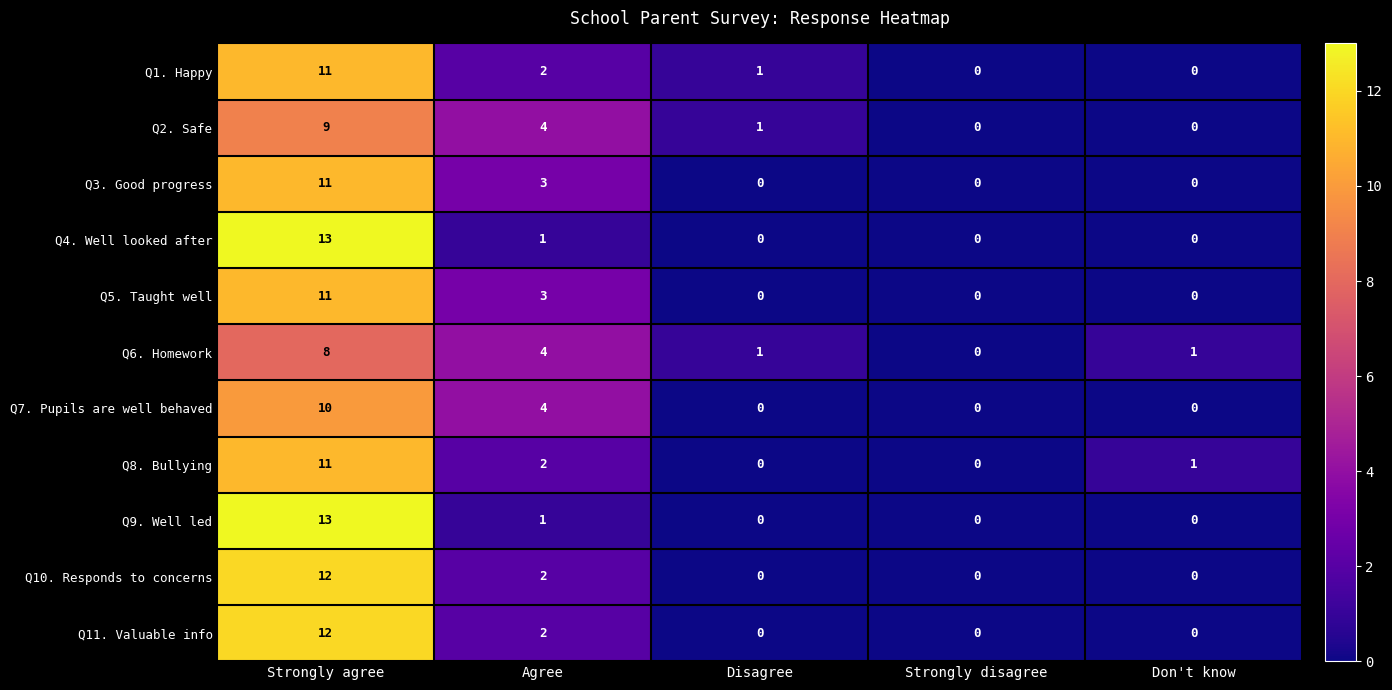

What is the average value of the Q8. Bullying series?

3